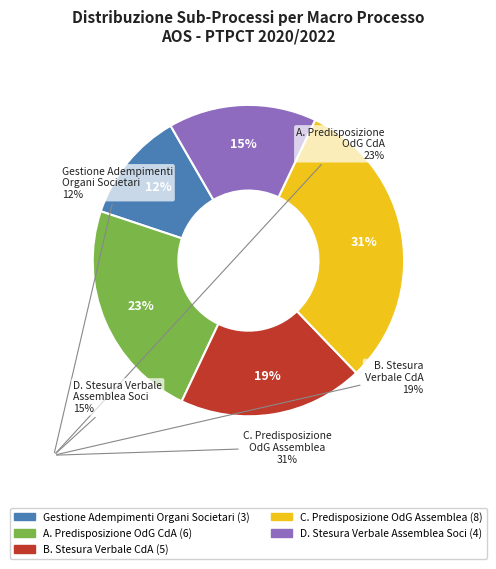

To the nearest percent, what is the average slice percentage?

20%